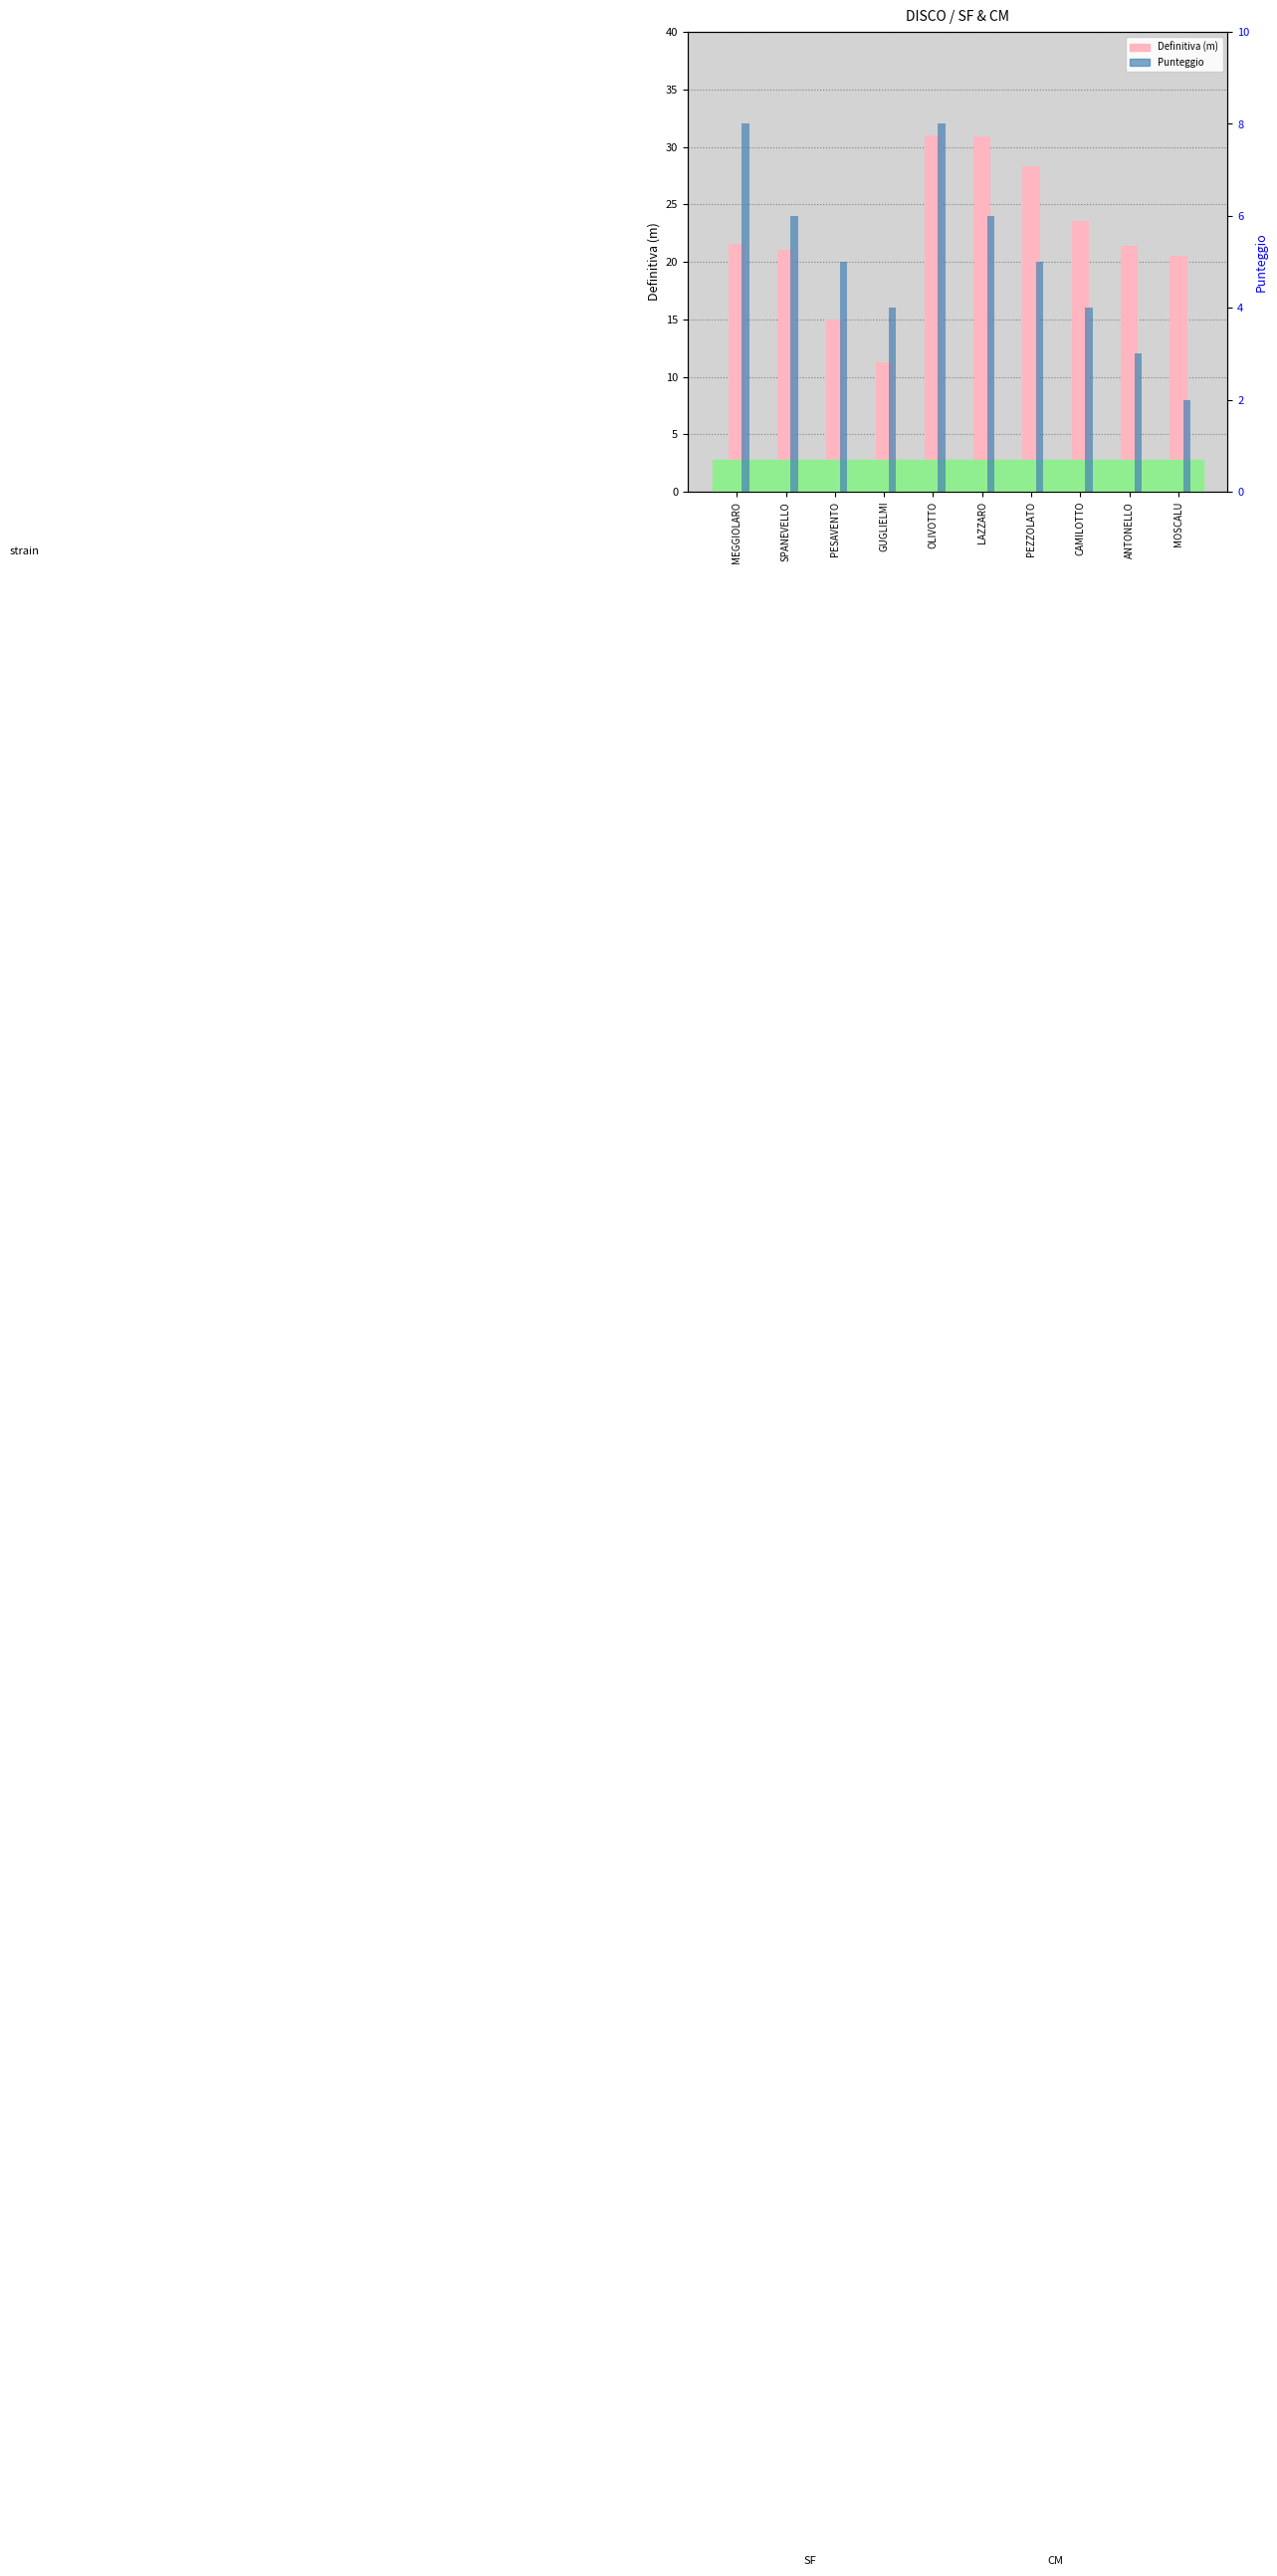

What is the value of the Definitiva (m) bar at the 2nd from the left?

21.0